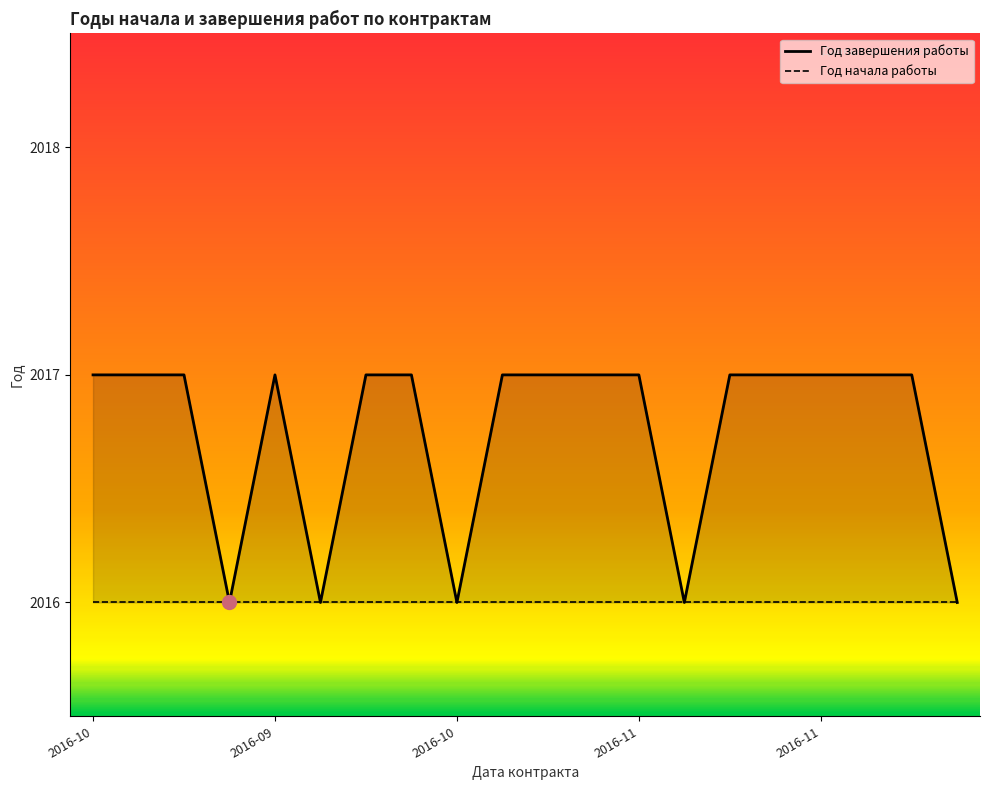

What is the difference between the maximum and minimum values in the Год завершения работы series?

1